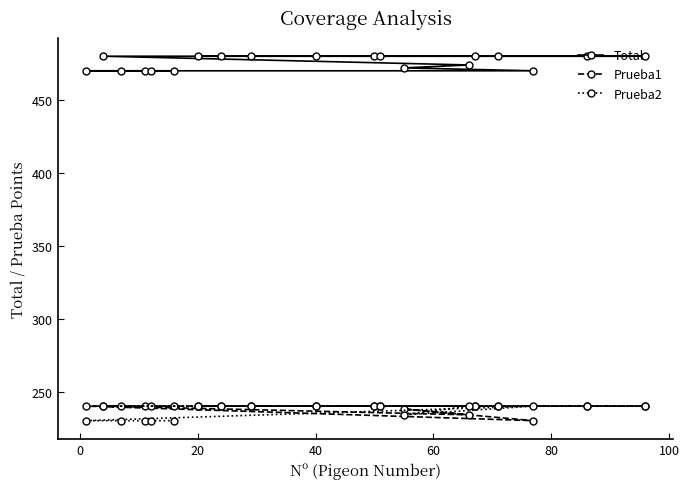

What is the highest value of the Prueba2 series?

240